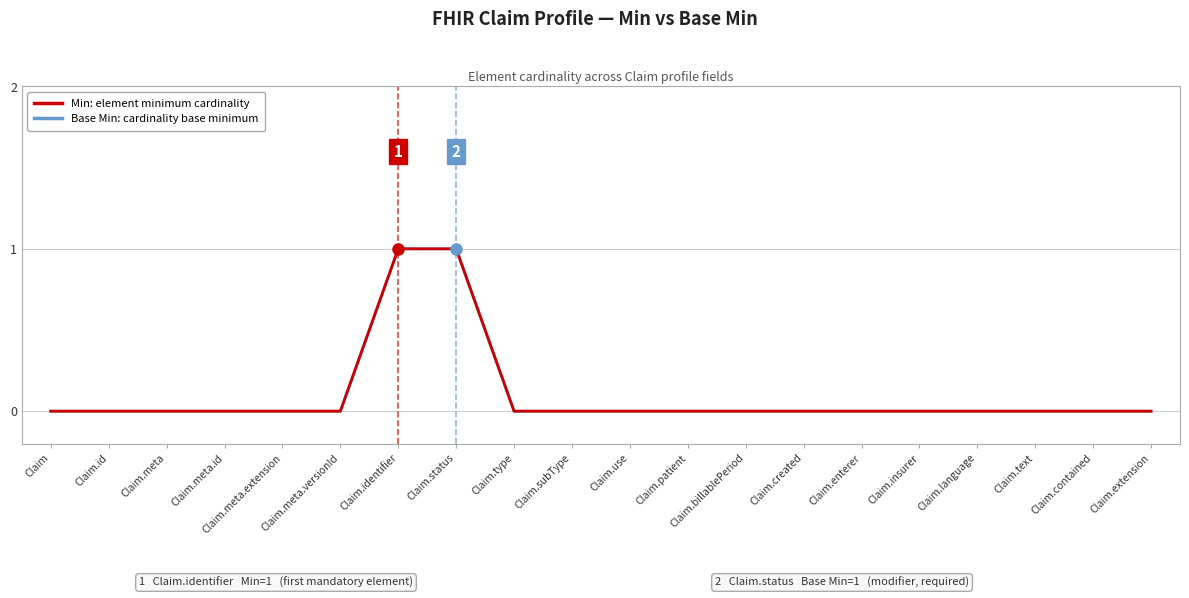

The Min: element minimum cardinality series shows 0 at Claim.meta.id. True or false?

True